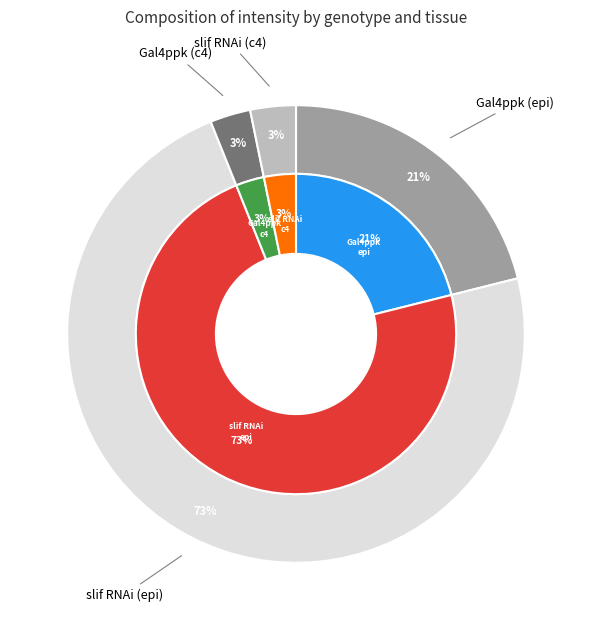

Is there a majority slice in this chart?

Yes